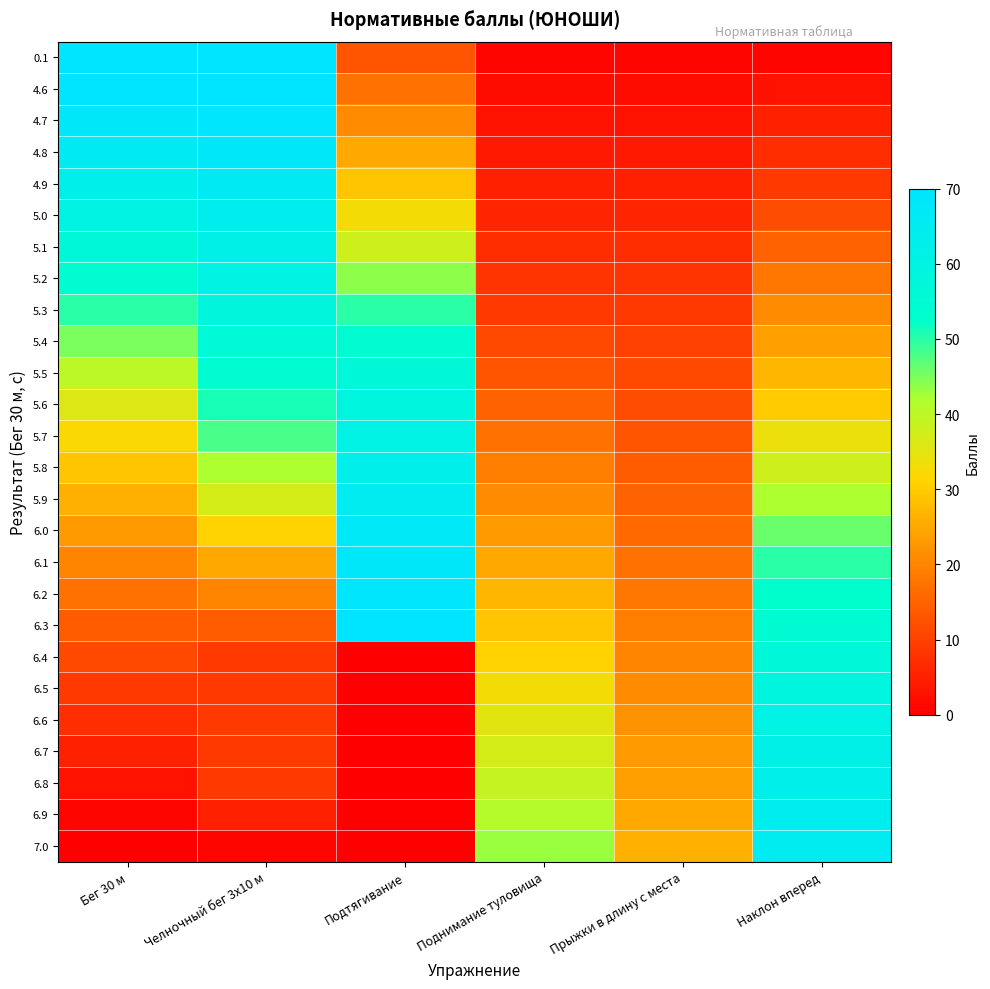

Rank the series at Бег 30 м from highest to lowest value.

0.1, 4.6, 4.7, 4.8, 4.9, 5.0, 5.1, 5.2, 5.3, 5.4, 5.5, 5.6, 5.7, 5.8, 5.9, 6.0, 6.1, 6.2, 6.3, 6.4, 6.5, 6.6, 6.7, 6.8, 6.9, 7.0